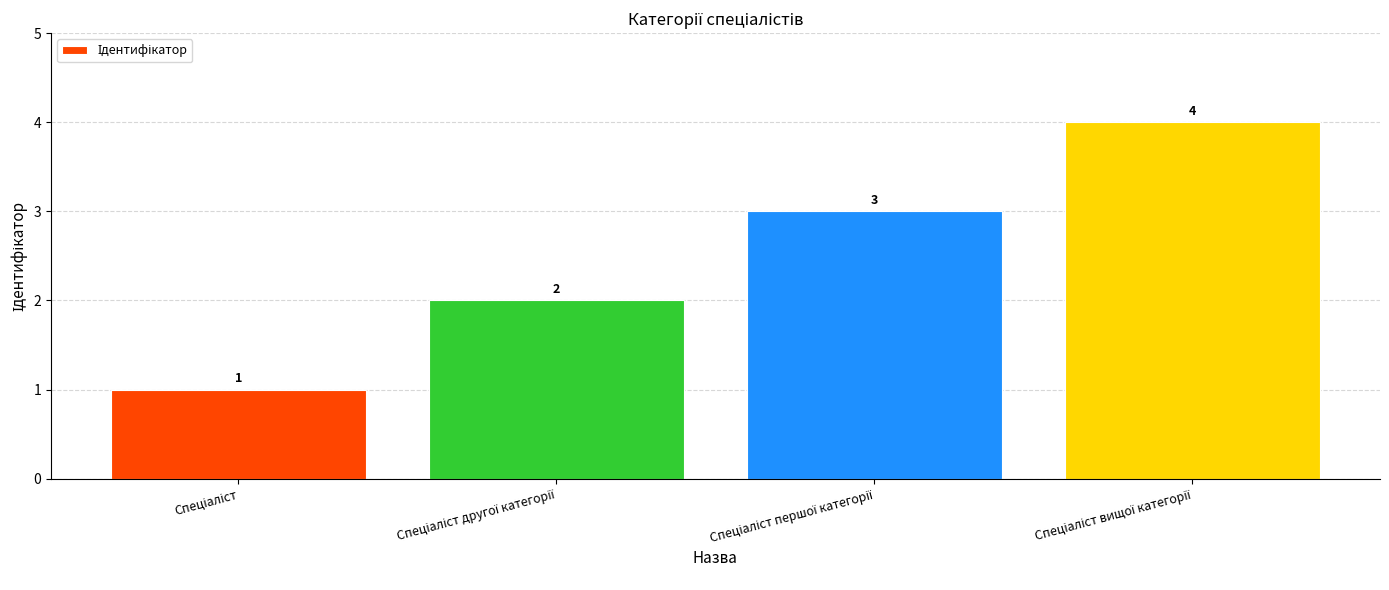

What is the sum of all values?

10